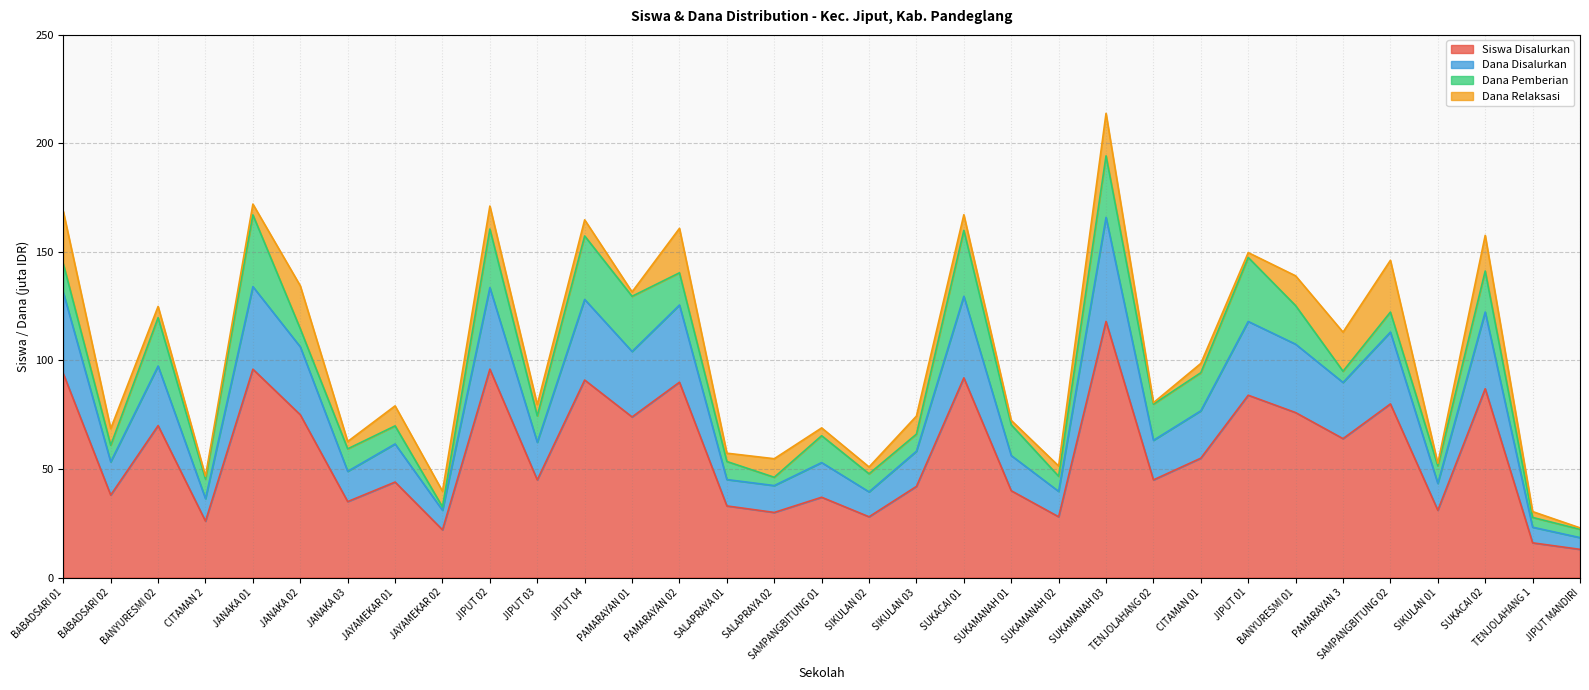

What is the minimum value shown in the chart?

13.0